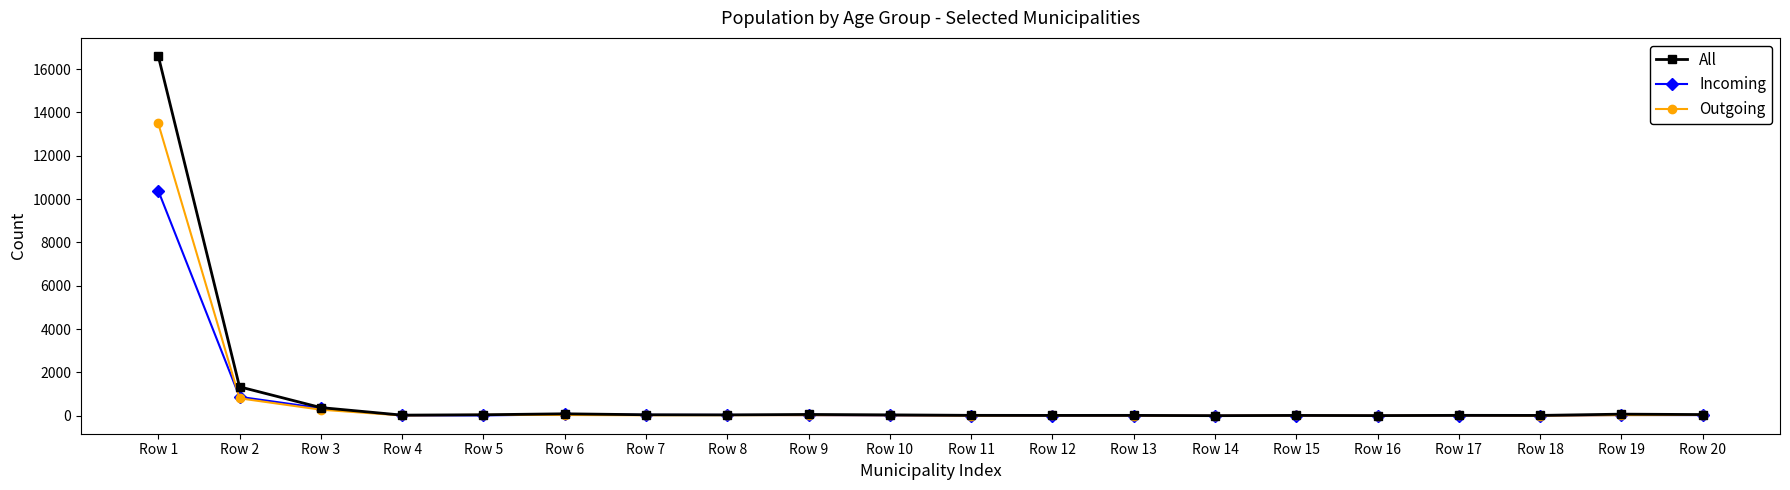

What is the highest value of the Outgoing series?

13488